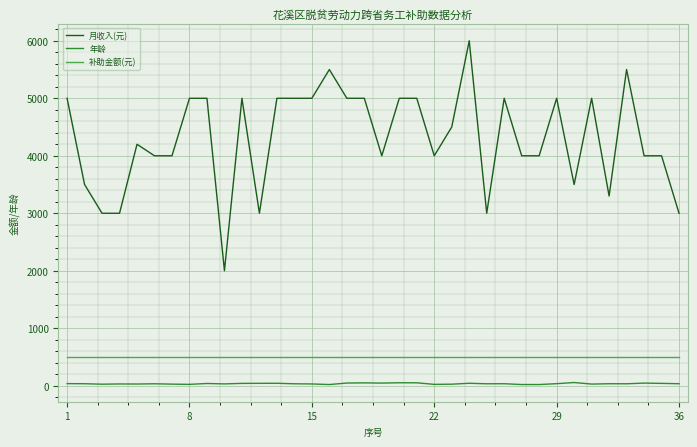

What is the maximum value for 补助金额(元)?

500